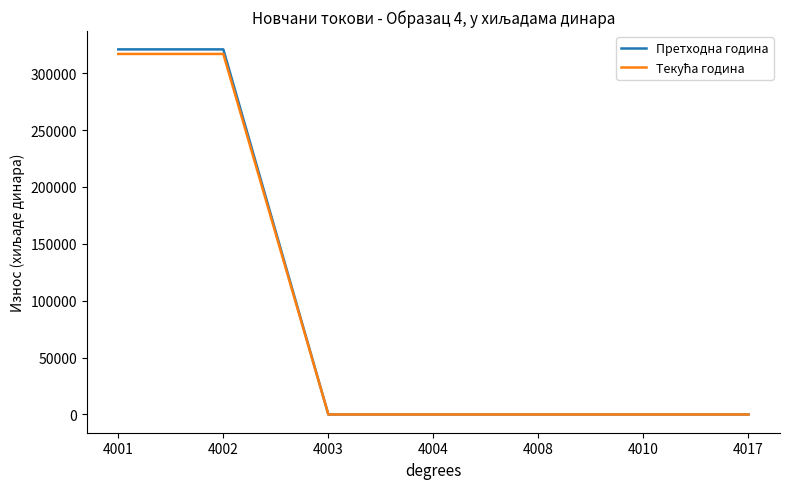

The value of Претходна година at 4002 is 79634. True or false?

False